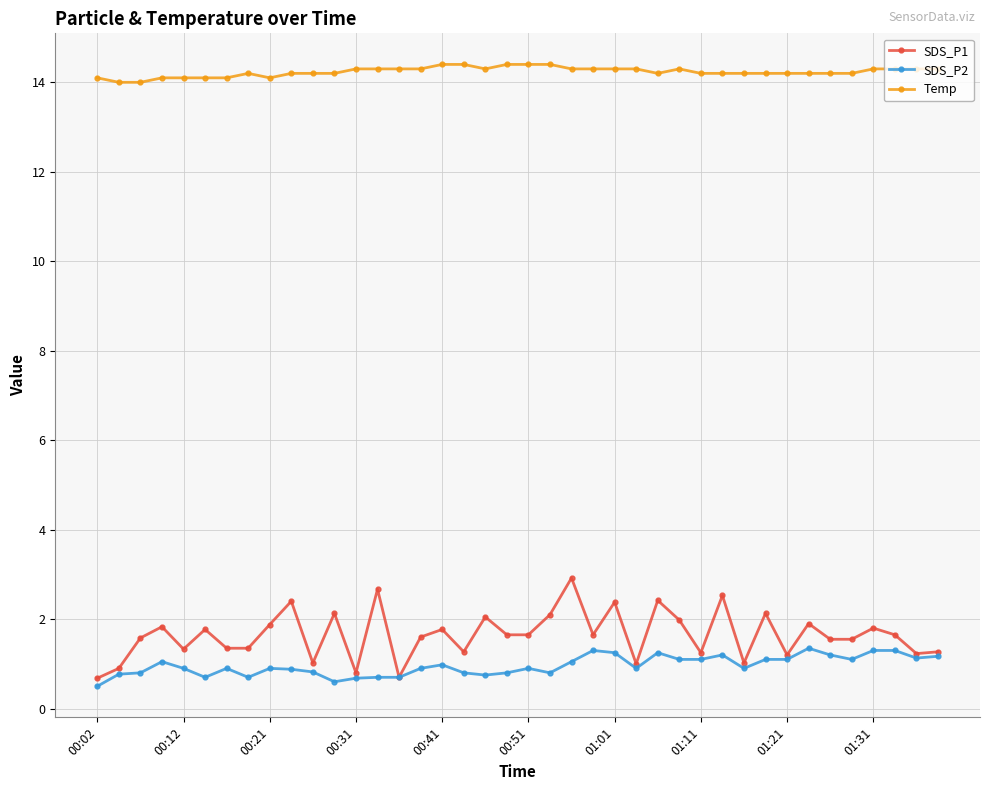

What is the greatest value displayed?

14.4